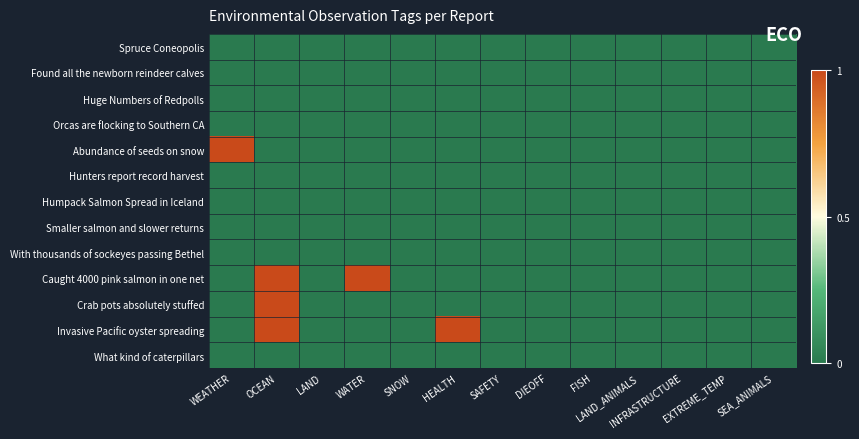

Reading left to right, what are all the values shown in this chart?

Spruce Coneopolis: WEATHER=0	OCEAN=0	LAND=0	WATER=0	SNOW=0	HEALTH=0	SAFETY=0	DIEOFF=0	FISH=0	LAND_ANIMALS=0	INFRASTRUCTURE=0	EXTREME_TEMP=0	SEA_ANIMALS=0
Found all the newborn reindeer calves: WEATHER=0	OCEAN=0	LAND=0	WATER=0	SNOW=0	HEALTH=0	SAFETY=0	DIEOFF=0	FISH=0	LAND_ANIMALS=0	INFRASTRUCTURE=0	EXTREME_TEMP=0	SEA_ANIMALS=0
Huge Numbers of Redpolls: WEATHER=0	OCEAN=0	LAND=0	WATER=0	SNOW=0	HEALTH=0	SAFETY=0	DIEOFF=0	FISH=0	LAND_ANIMALS=0	INFRASTRUCTURE=0	EXTREME_TEMP=0	SEA_ANIMALS=0
Orcas are flocking to Southern CA: WEATHER=0	OCEAN=0	LAND=0	WATER=0	SNOW=0	HEALTH=0	SAFETY=0	DIEOFF=0	FISH=0	LAND_ANIMALS=0	INFRASTRUCTURE=0	EXTREME_TEMP=0	SEA_ANIMALS=0
Abundance of seeds on snow: WEATHER=1	OCEAN=0	LAND=0	WATER=0	SNOW=0	HEALTH=0	SAFETY=0	DIEOFF=0	FISH=0	LAND_ANIMALS=0	INFRASTRUCTURE=0	EXTREME_TEMP=0	SEA_ANIMALS=0
Hunters report record harvest: WEATHER=0	OCEAN=0	LAND=0	WATER=0	SNOW=0	HEALTH=0	SAFETY=0	DIEOFF=0	FISH=0	LAND_ANIMALS=0	INFRASTRUCTURE=0	EXTREME_TEMP=0	SEA_ANIMALS=0
Humpack Salmon Spread in Iceland: WEATHER=0	OCEAN=0	LAND=0	WATER=0	SNOW=0	HEALTH=0	SAFETY=0	DIEOFF=0	FISH=0	LAND_ANIMALS=0	INFRASTRUCTURE=0	EXTREME_TEMP=0	SEA_ANIMALS=0
Smaller salmon and slower returns: WEATHER=0	OCEAN=0	LAND=0	WATER=0	SNOW=0	HEALTH=0	SAFETY=0	DIEOFF=0	FISH=0	LAND_ANIMALS=0	INFRASTRUCTURE=0	EXTREME_TEMP=0	SEA_ANIMALS=0
With thousands of sockeyes passing Bethel: WEATHER=0	OCEAN=0	LAND=0	WATER=0	SNOW=0	HEALTH=0	SAFETY=0	DIEOFF=0	FISH=0	LAND_ANIMALS=0	INFRASTRUCTURE=0	EXTREME_TEMP=0	SEA_ANIMALS=0
Caught 4000 pink salmon in one net: WEATHER=0	OCEAN=1	LAND=0	WATER=1	SNOW=0	HEALTH=0	SAFETY=0	DIEOFF=0	FISH=0	LAND_ANIMALS=0	INFRASTRUCTURE=0	EXTREME_TEMP=0	SEA_ANIMALS=0
Crab pots absolutely stuffed: WEATHER=0	OCEAN=1	LAND=0	WATER=0	SNOW=0	HEALTH=0	SAFETY=0	DIEOFF=0	FISH=0	LAND_ANIMALS=0	INFRASTRUCTURE=0	EXTREME_TEMP=0	SEA_ANIMALS=0
Invasive Pacific oyster spreading: WEATHER=0	OCEAN=1	LAND=0	WATER=0	SNOW=0	HEALTH=1	SAFETY=0	DIEOFF=0	FISH=0	LAND_ANIMALS=0	INFRASTRUCTURE=0	EXTREME_TEMP=0	SEA_ANIMALS=0
What kind of caterpillars: WEATHER=0	OCEAN=0	LAND=0	WATER=0	SNOW=0	HEALTH=0	SAFETY=0	DIEOFF=0	FISH=0	LAND_ANIMALS=0	INFRASTRUCTURE=0	EXTREME_TEMP=0	SEA_ANIMALS=0